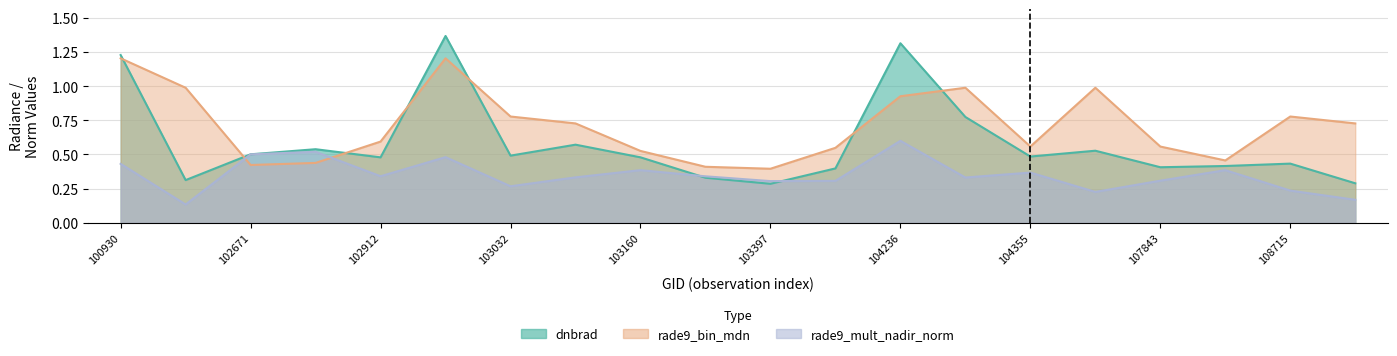

What is the value of the rade9_bin_mdn point at the 7th from the left?

0.8